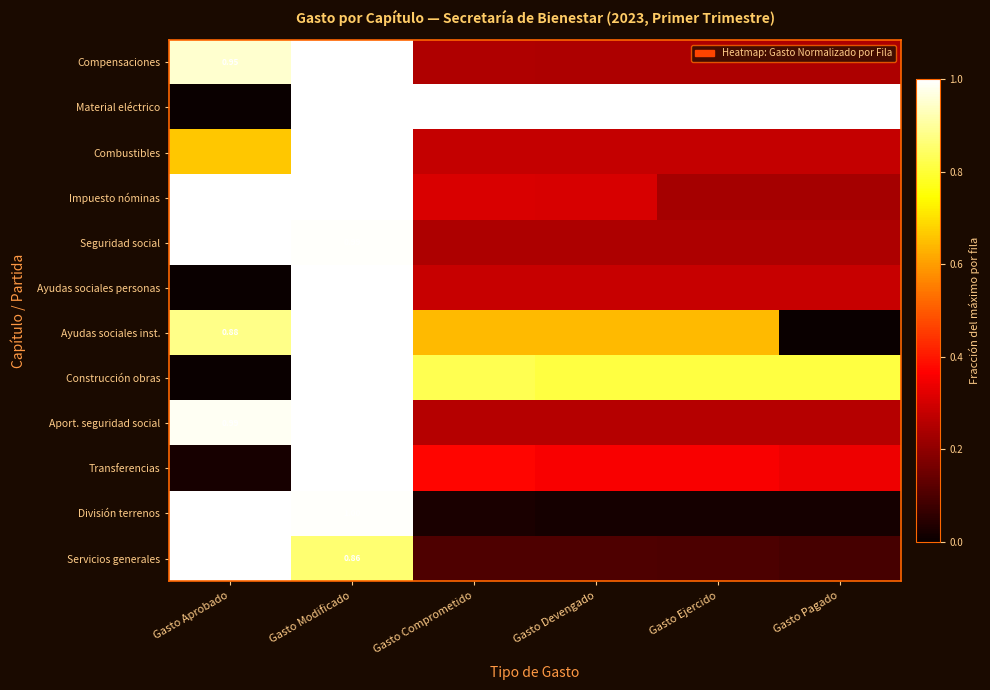

Between Gasto Devengado and Gasto Ejercido, which series saw the biggest shift?

Impuesto nóminas